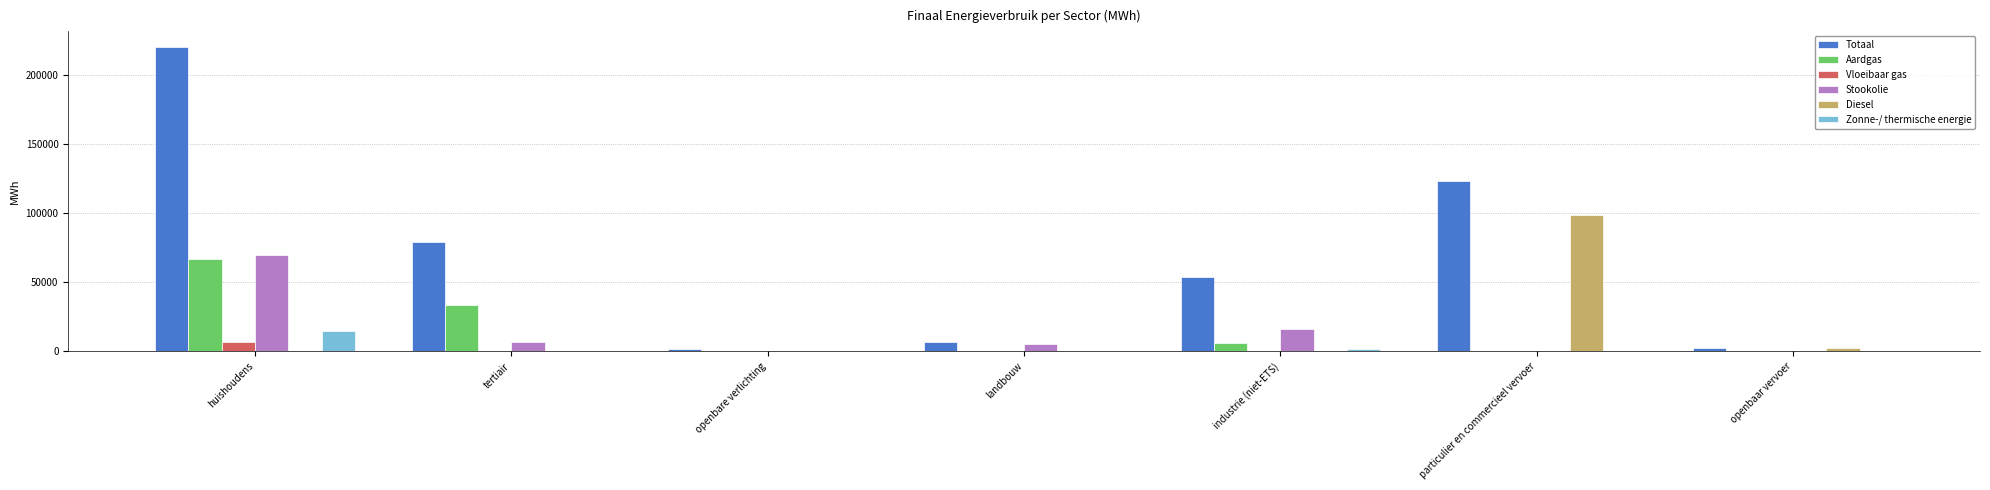

What is the highest value of the Stookolie series?

69544.1